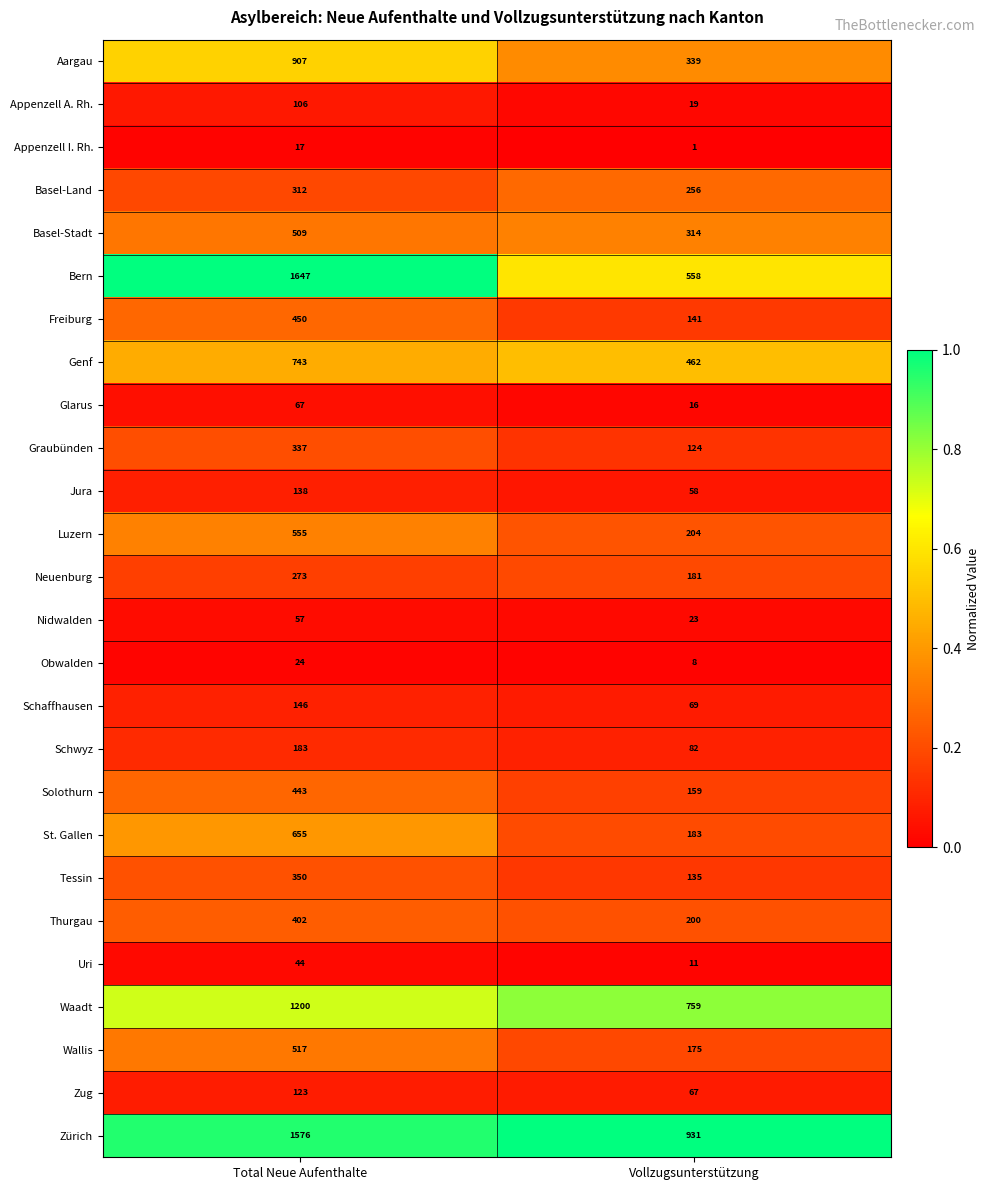

How many distinct data groups are displayed?

26